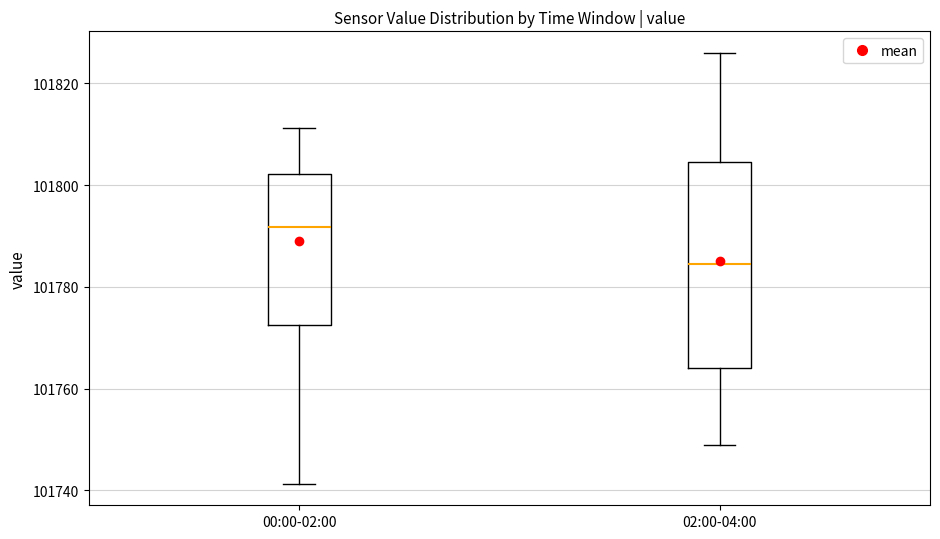

Comparing the boxes themselves (not the whiskers), which one is the tallest?

02:00-04:00